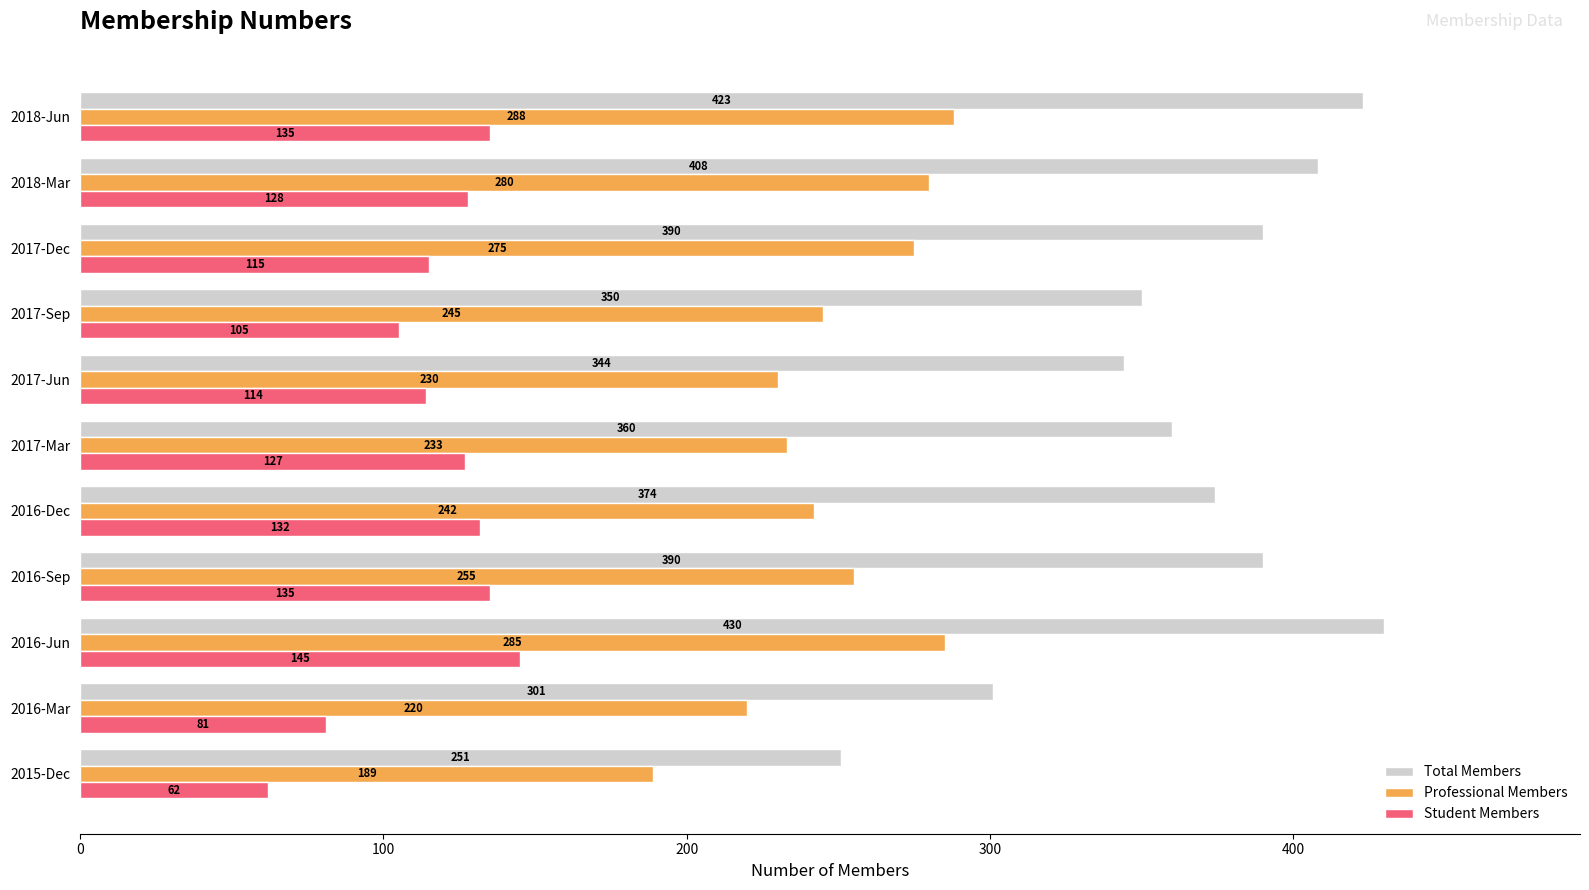

What is the difference between the maximum and minimum values in the Total Members series?

179